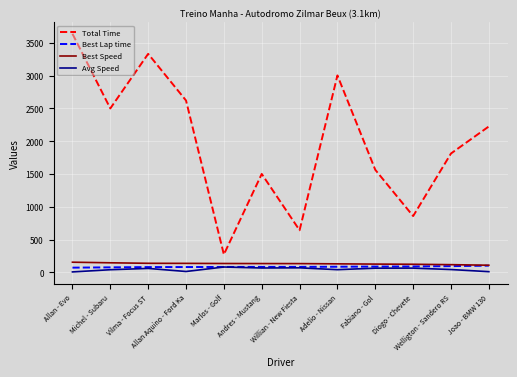

What is the sum of the Avg Speed values at Vilma - Focus ST and Fabiano - Gol?

122.8